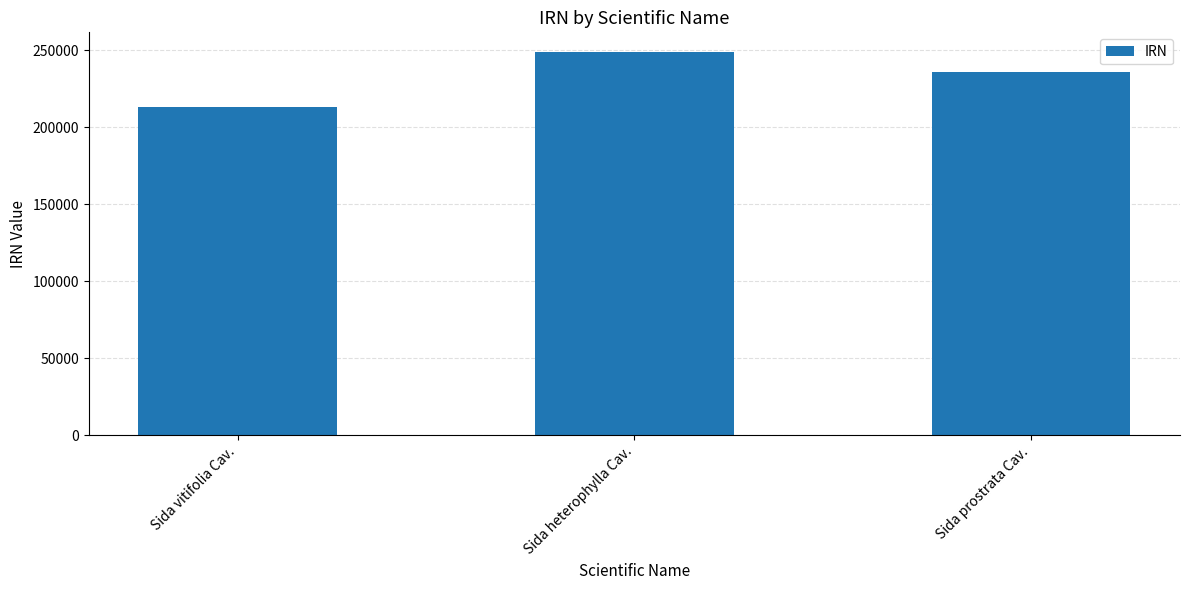

True or false: the data shows 397489 at Sida heterophylla Cav..

False